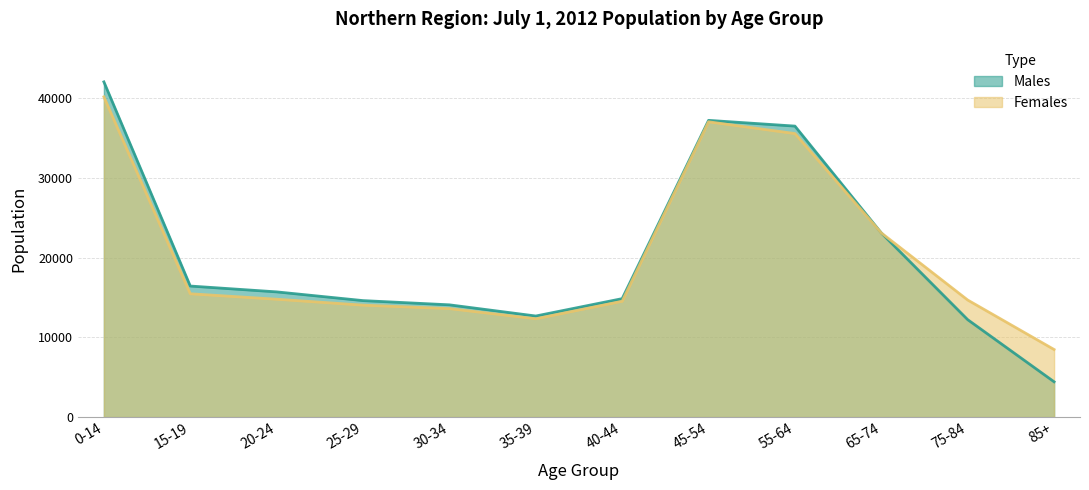

How many lines are shown in the chart?

2